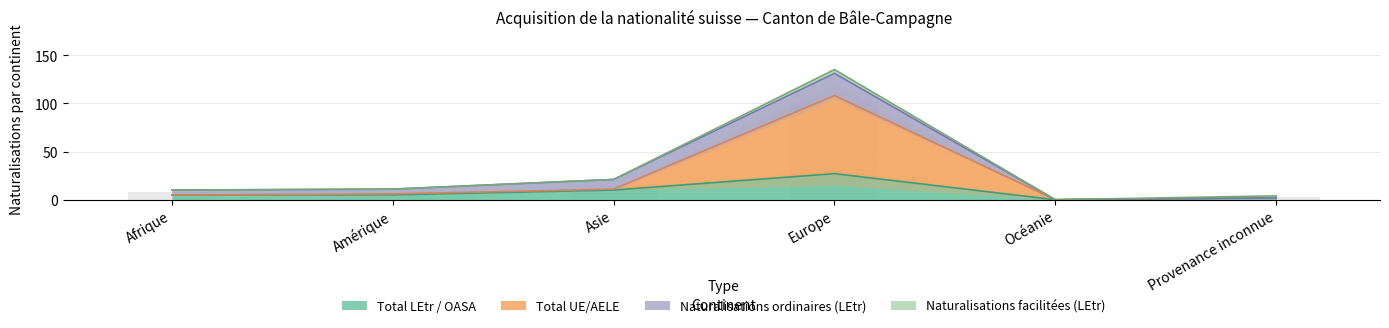

What is the label of the 6th bar from the left?

Provenance inconnue